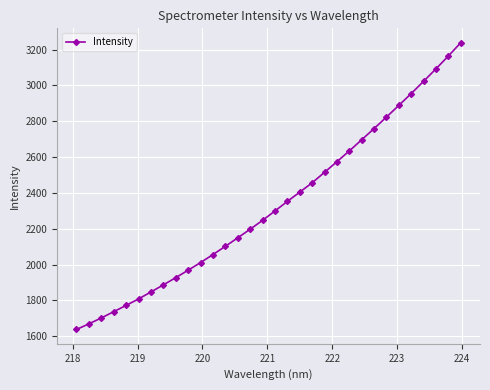

What is the value of the 26th point from the left?

2823.7